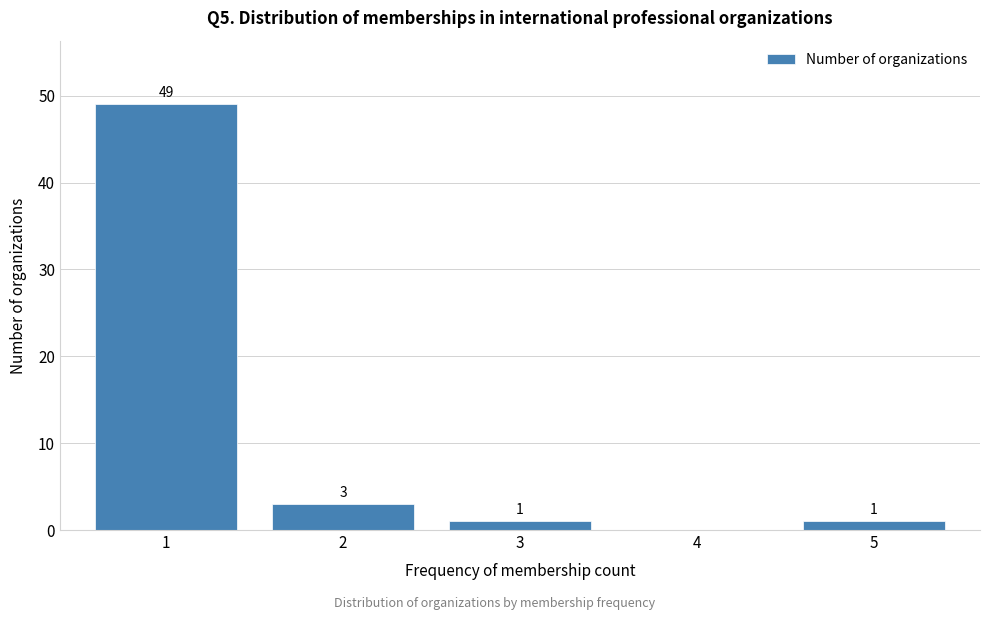

Reading left to right, extract all data points from this chart.

1=49	2=3	3=1	4=0	5=1